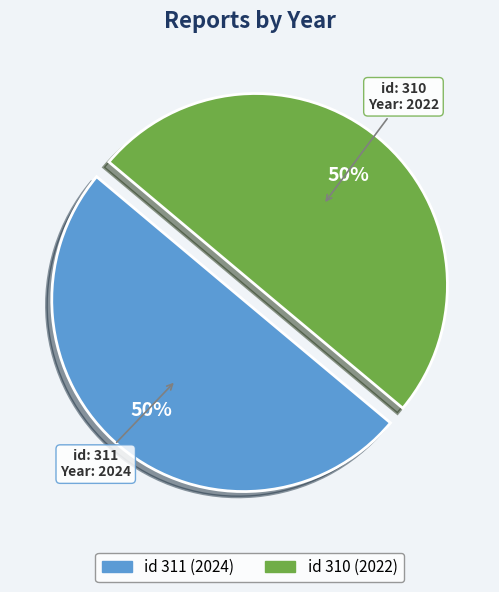

To the nearest percent, what is the average slice percentage?

50%